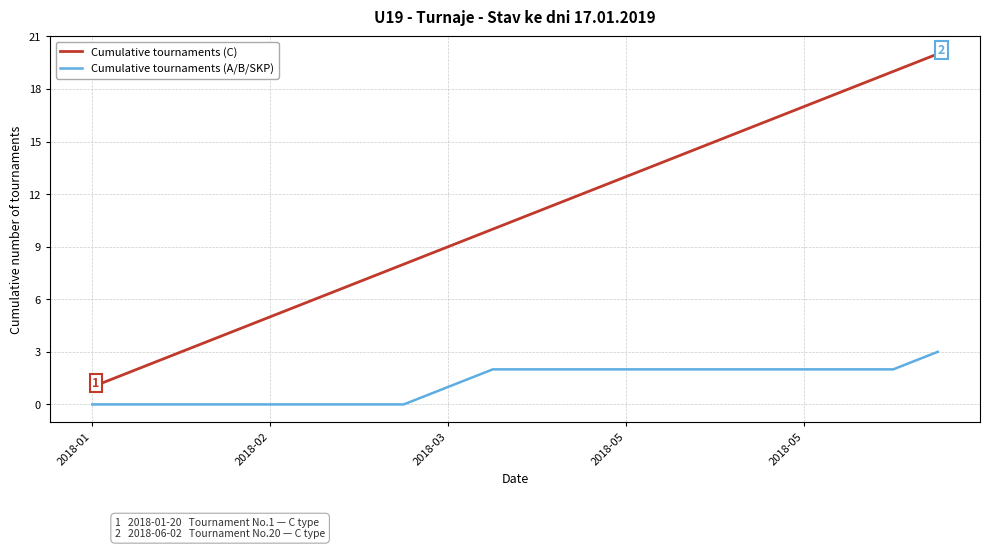

Which series has the largest range (max minus min)?

Cumulative tournaments (C)